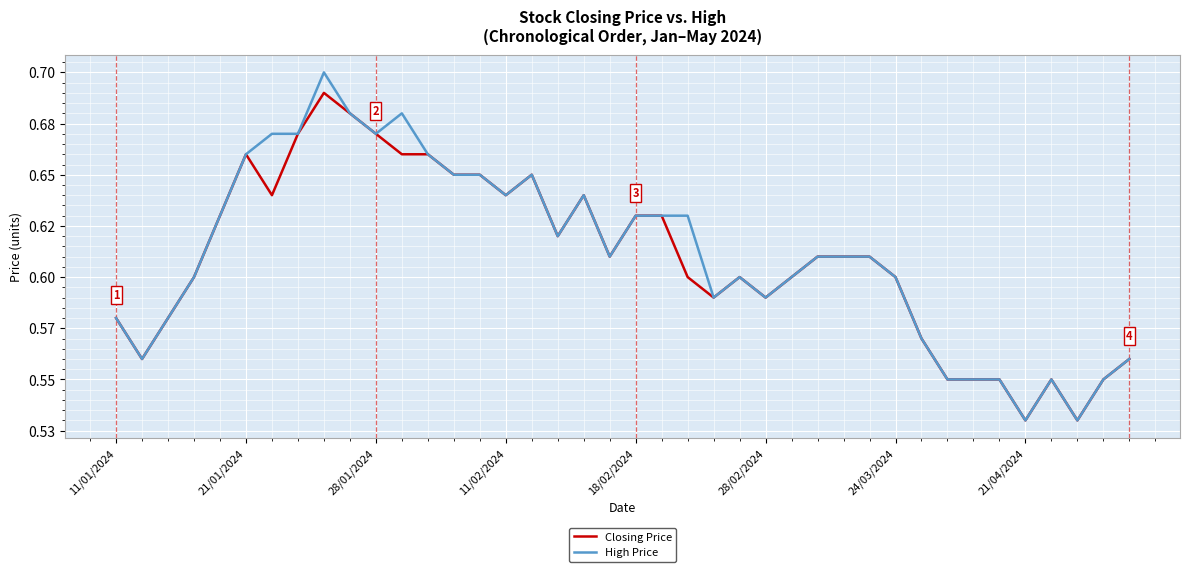

True or false: High Price and Closing Price cross at least once.

False